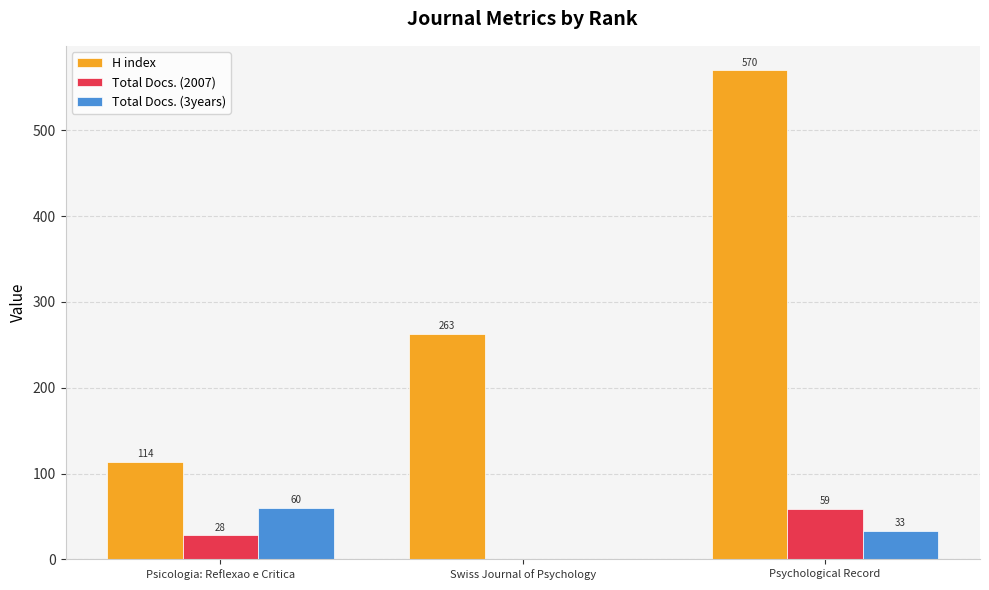

Reading right to left, what are all the values shown in this chart?

H index: 570	263	114
Total Docs. (2007): 59	0	28
Total Docs. (3years): 33	0	60